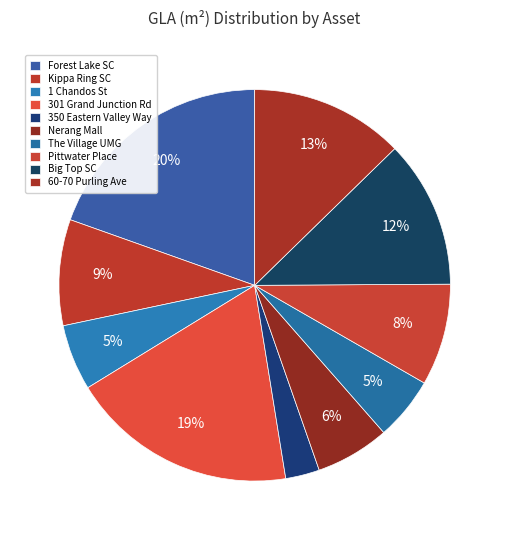

Count the number of slices in the pie.

10